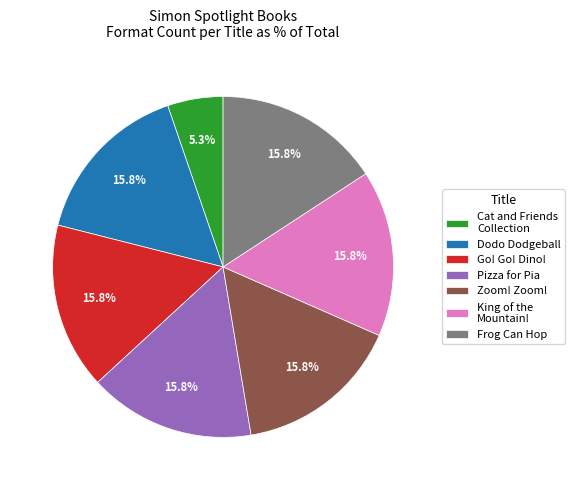

Approximately how many times larger is the value at Pizza for Pia compared to Frog Can Hop?

1.0